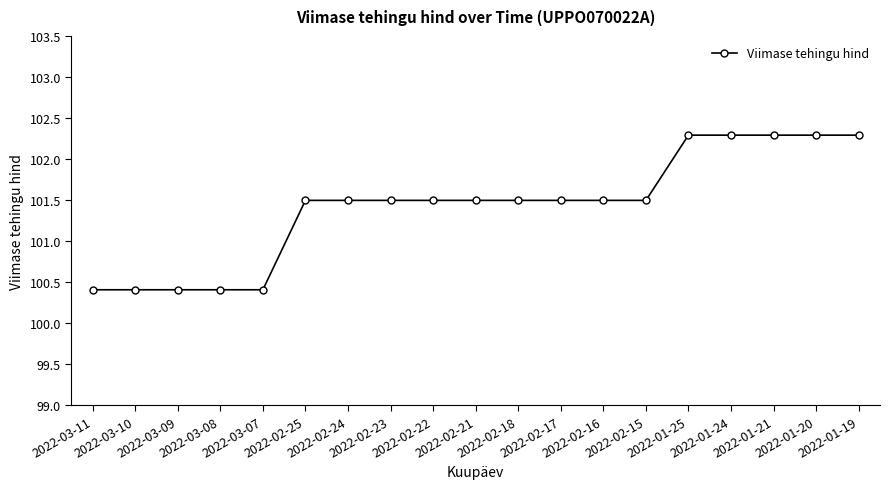

Count the values in the range 100 to 102.

14